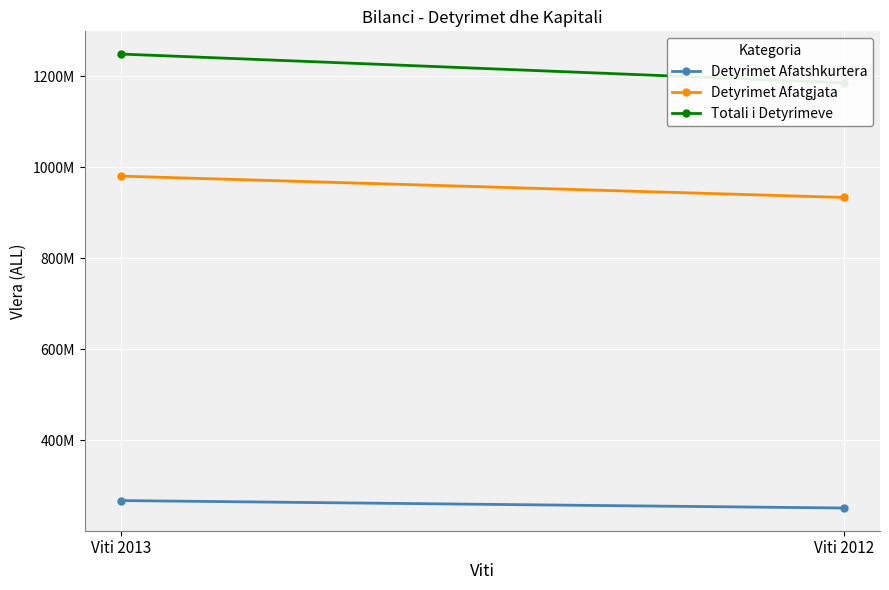

Which series has the largest total across all categories?

Totali i Detyrimeve